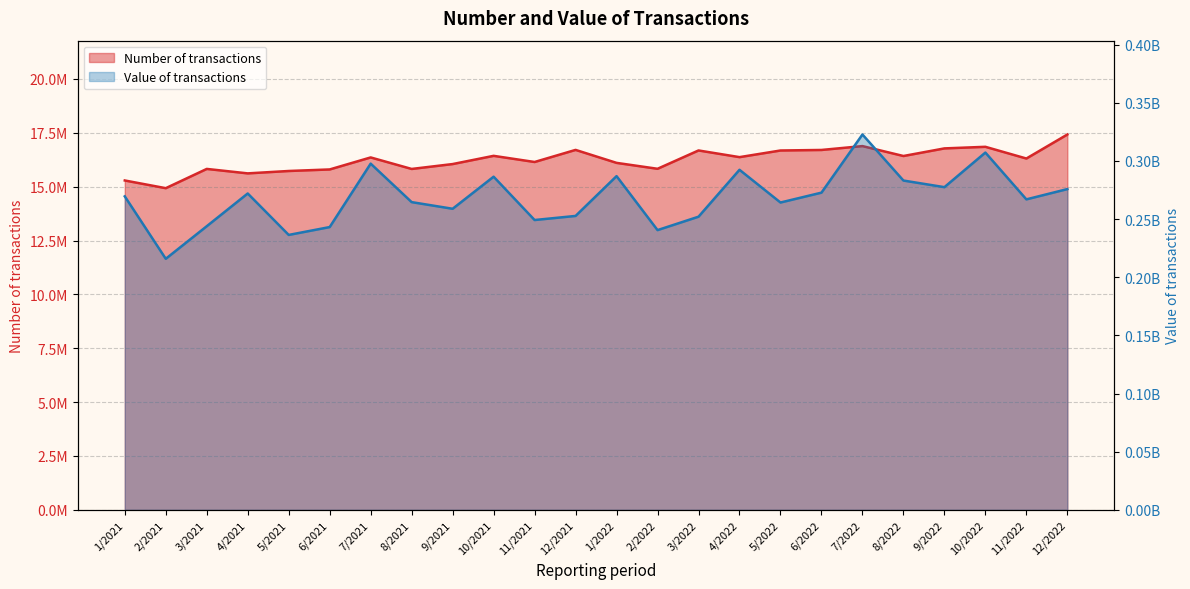

List the labels in order of Value of transactions value, smallest first.

2/2021, 5/2021, 2/2022, 6/2021, 3/2021, 11/2021, 3/2022, 12/2021, 9/2021, 5/2022, 8/2021, 11/2022, 1/2021, 4/2021, 6/2022, 12/2022, 9/2022, 8/2022, 10/2021, 1/2022, 4/2022, 7/2021, 10/2022, 7/2022